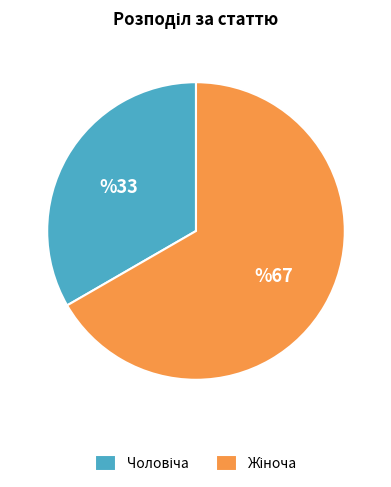

Does any single category account for the majority?

Yes